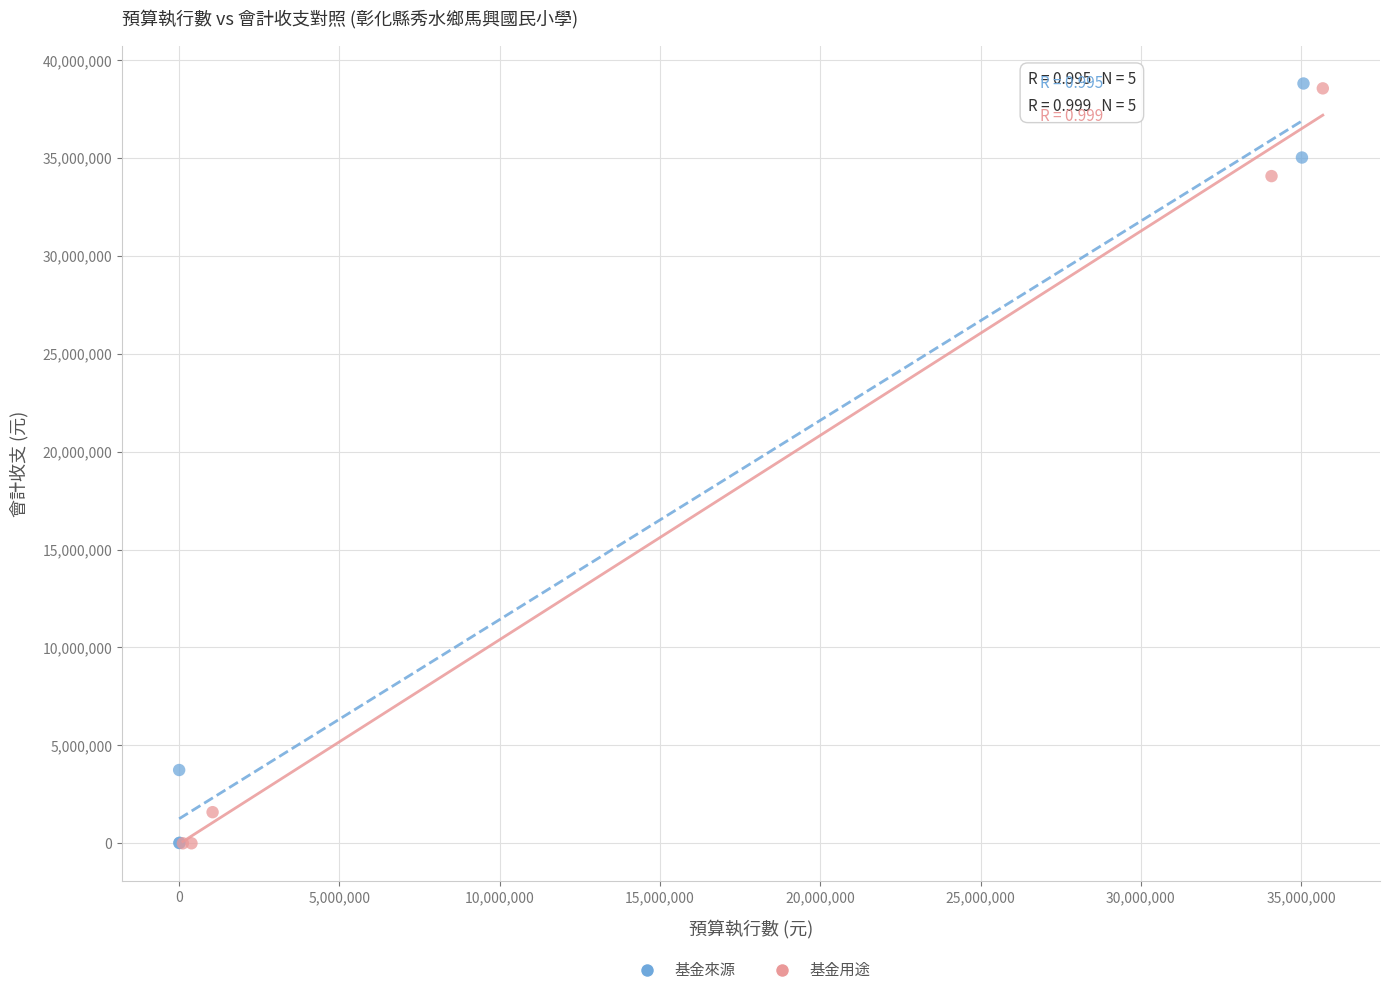

What are all the series names shown in the legend?

基金來源, 基金用途